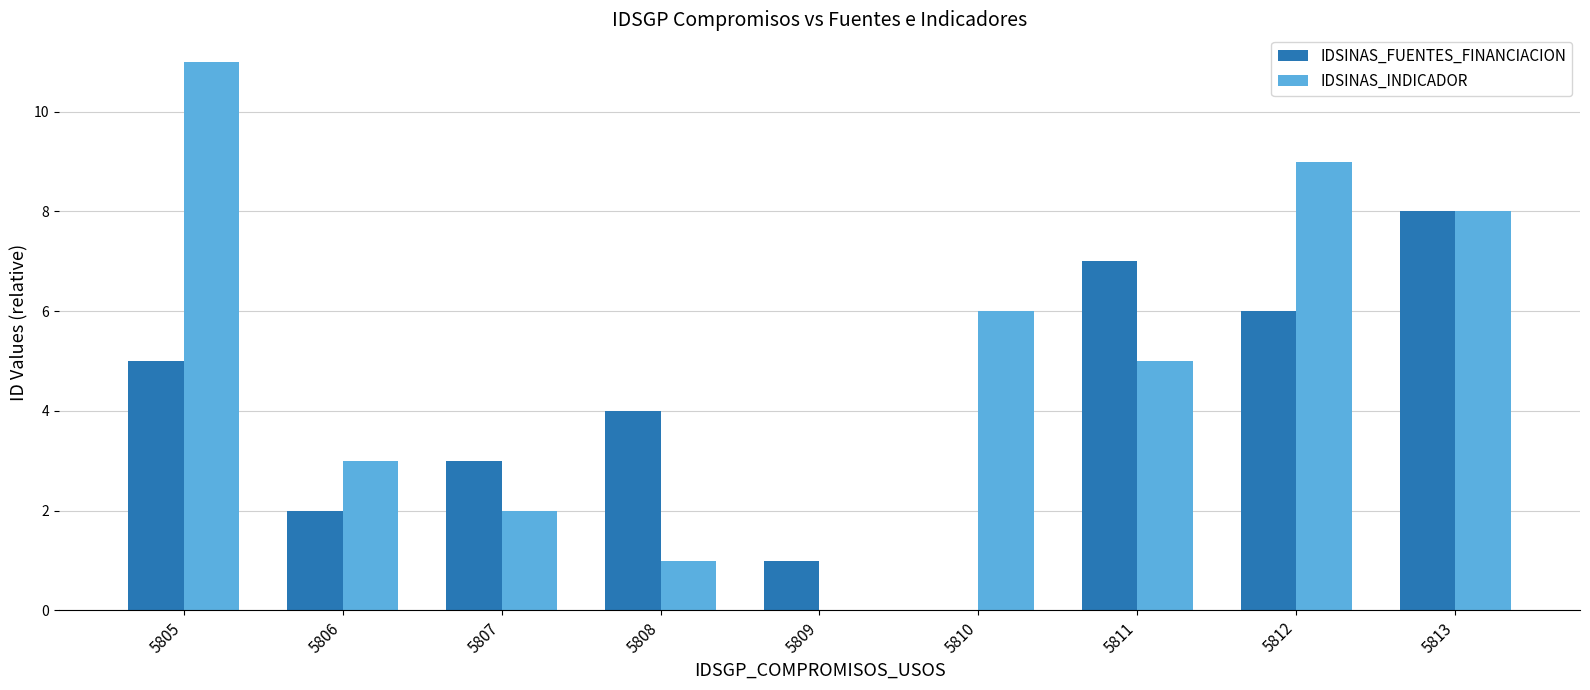

What are all the series names shown in the legend?

IDSINAS_FUENTES_FINANCIACION, IDSINAS_INDICADOR